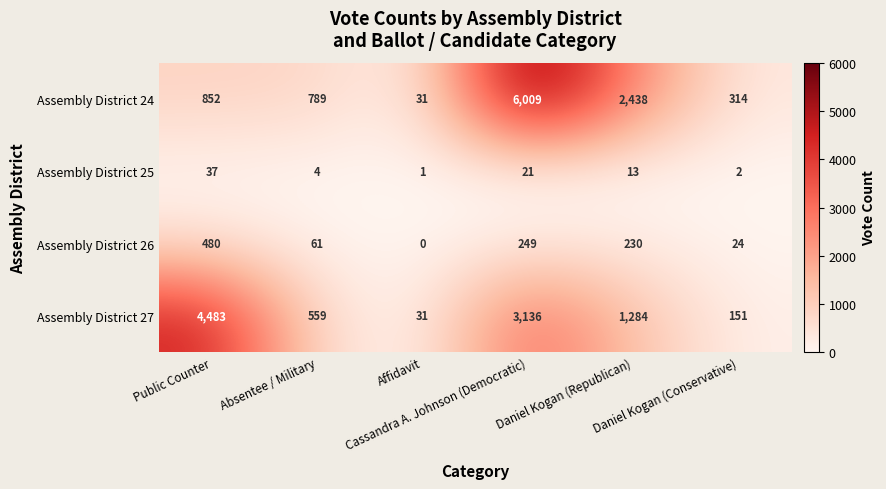

At which category is the sum across all series the highest?

Cassandra A. Johnson (Democratic)